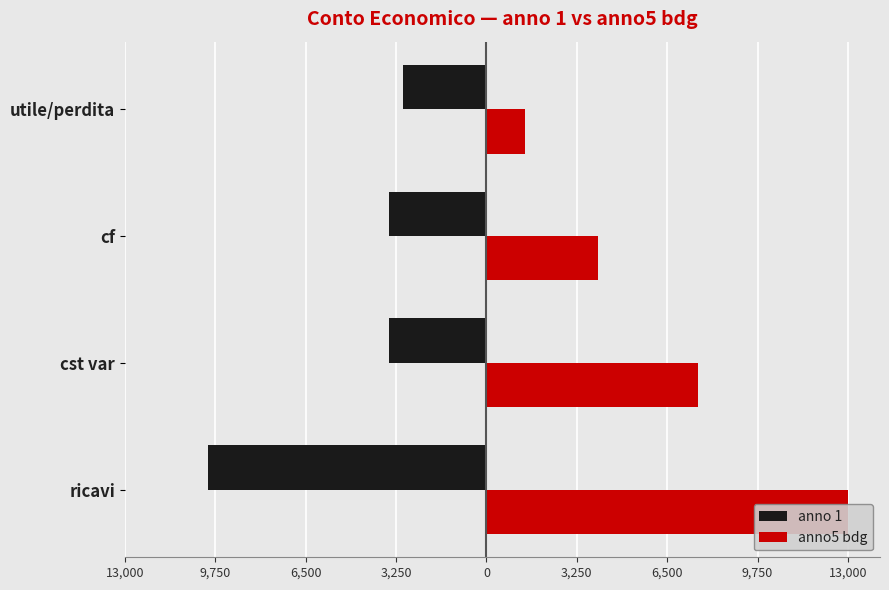

What is the minimum value shown in the chart?

-10000